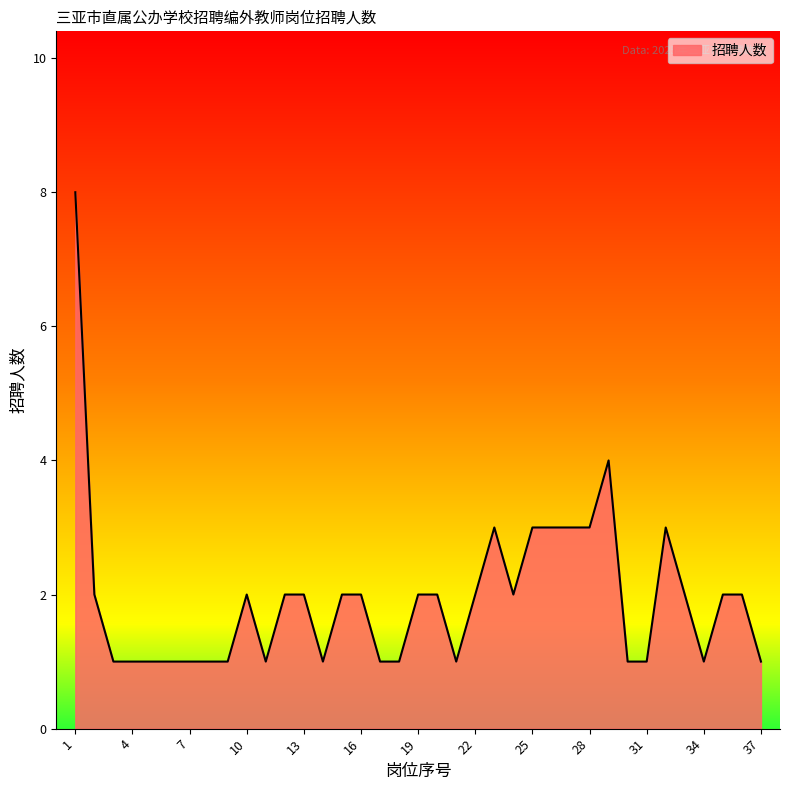

Does the chart display data point markers on the line(s)?

No